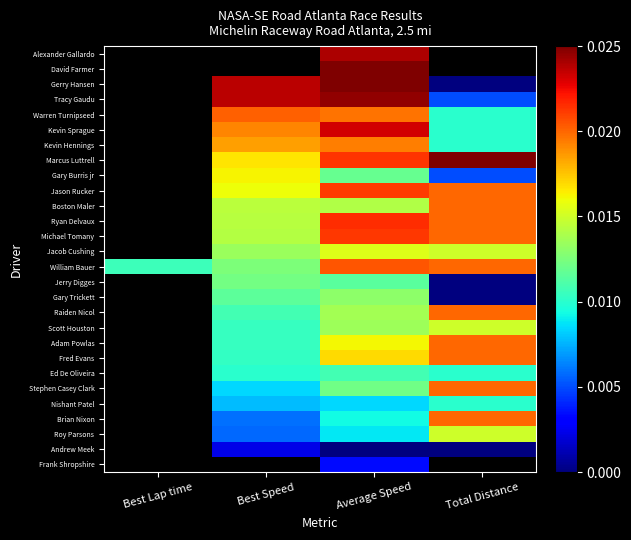

What is the difference between the highest and lowest values at Best Speed?

1.0